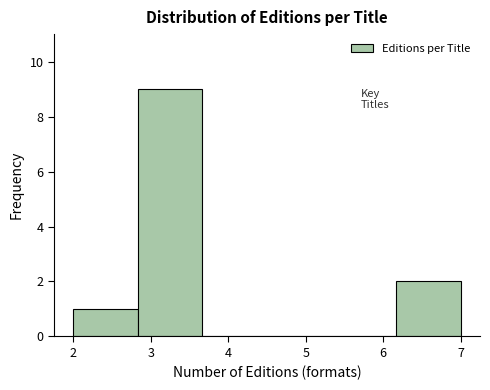

Reading left to right, list every bar in this chart as the range it spans on the x-axis followed by its height. Neither the bar edges nor the heights are printed on the chart, so give them approximately, as read against the axes.

2.0 to 2.8: 1
2.8 to 3.7: 9
3.7 to 4.5: 0
4.5 to 5.3: 0
5.3 to 6.2: 0
6.2 to 7.0: 2